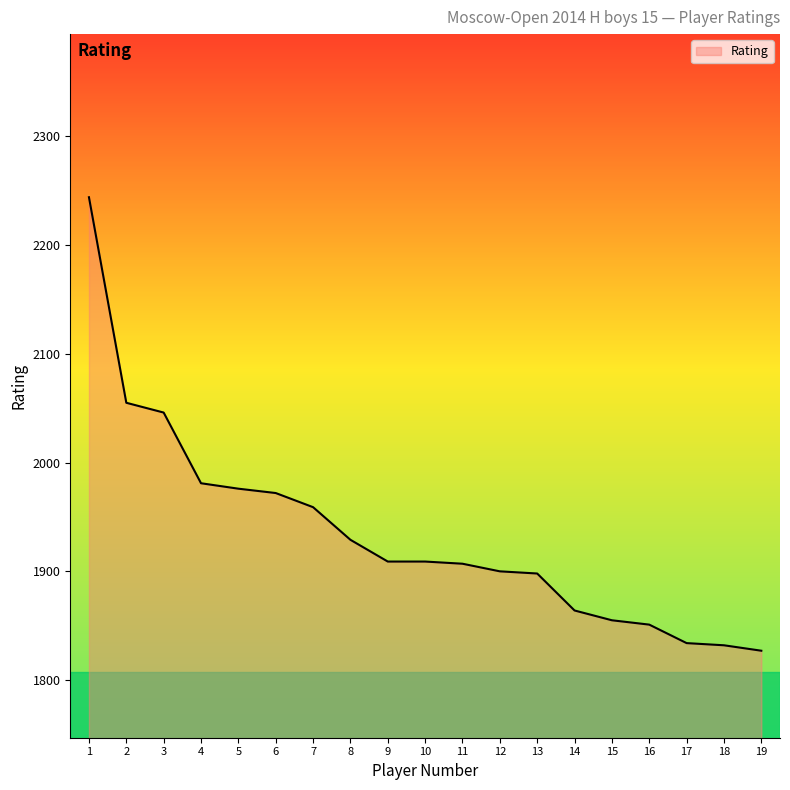

Is it true that the value at 9 is 1909?

True